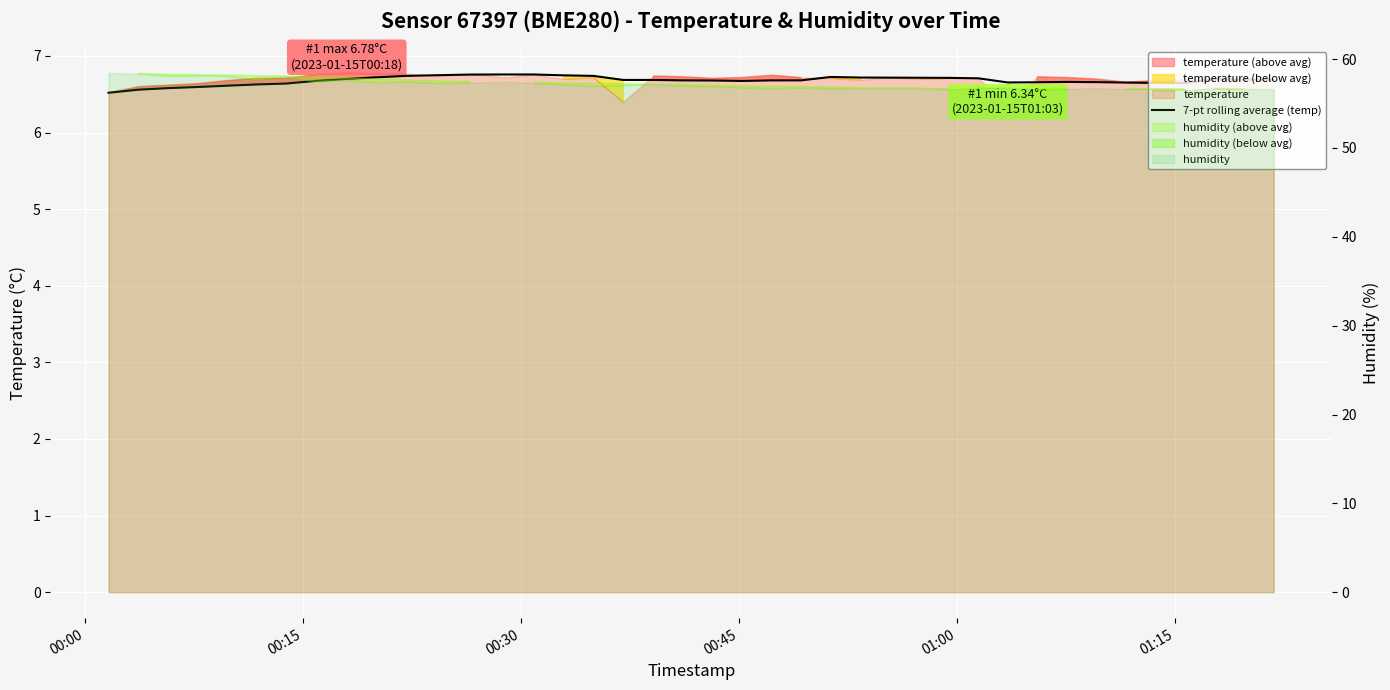

Where is the data nearest to the value 6?

00:00